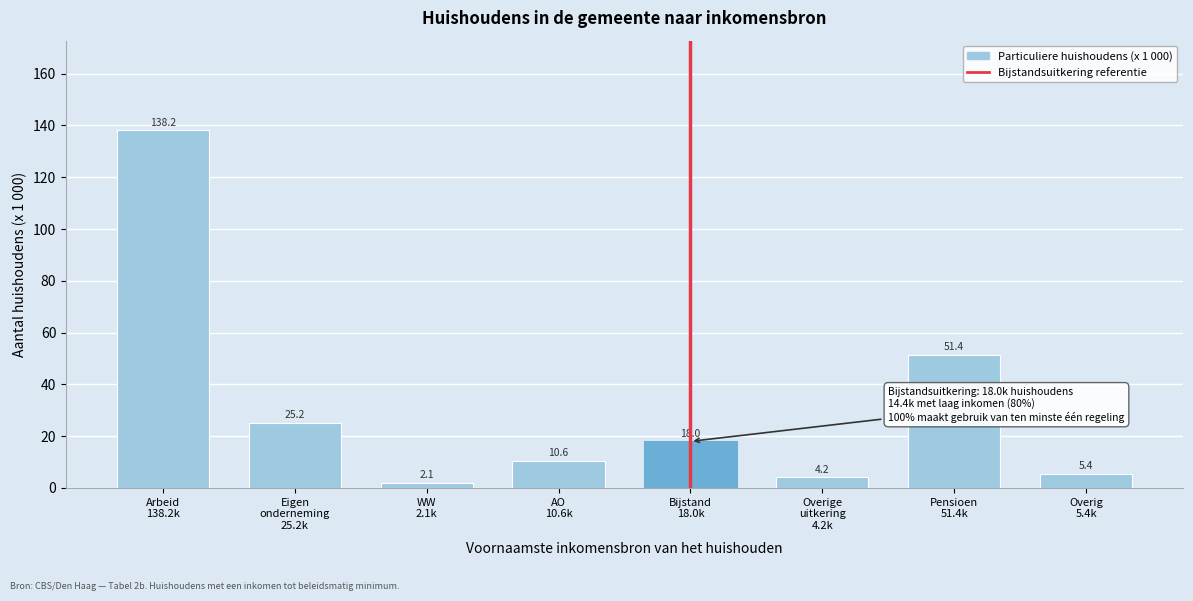

Reading right to left, extract all data points from this chart.

5.4	51.4	4.2	18.0	10.6	2.1	25.2	138.2